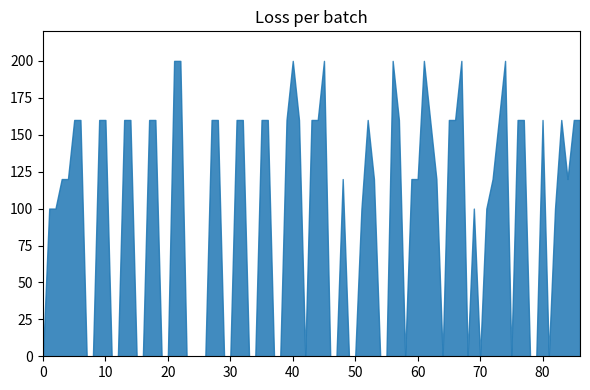

What is the difference between the maximum and minimum values?

200